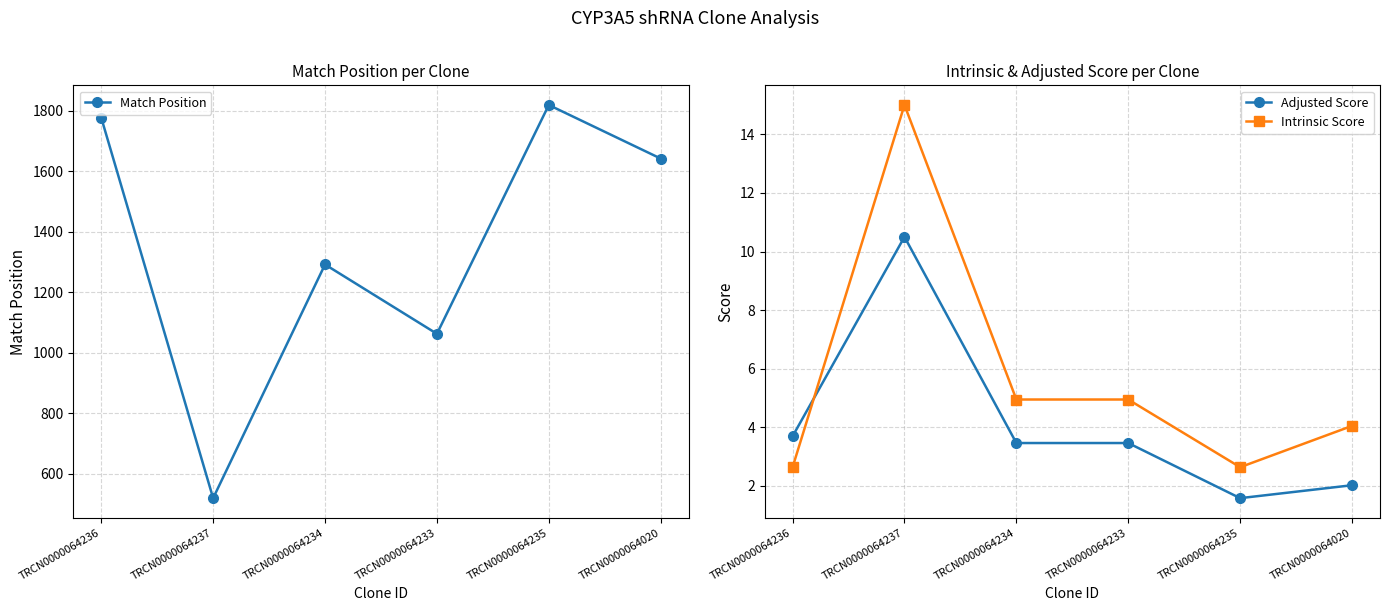

Is the value of Intrinsic Score at TRCN0000064237 greater than the value of Match Position at TRCN0000064237?

No